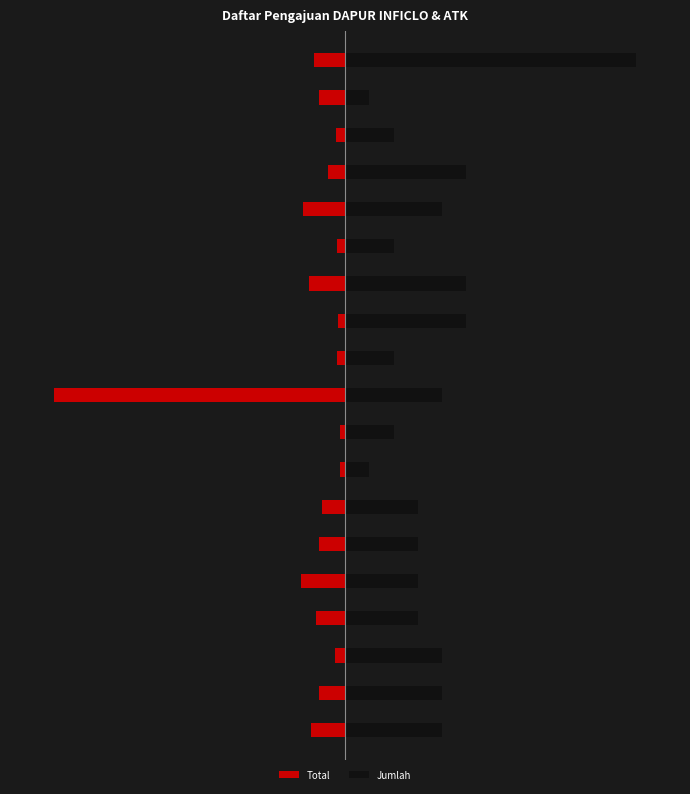

What value does the Jumlah series have at 7?

46666.7